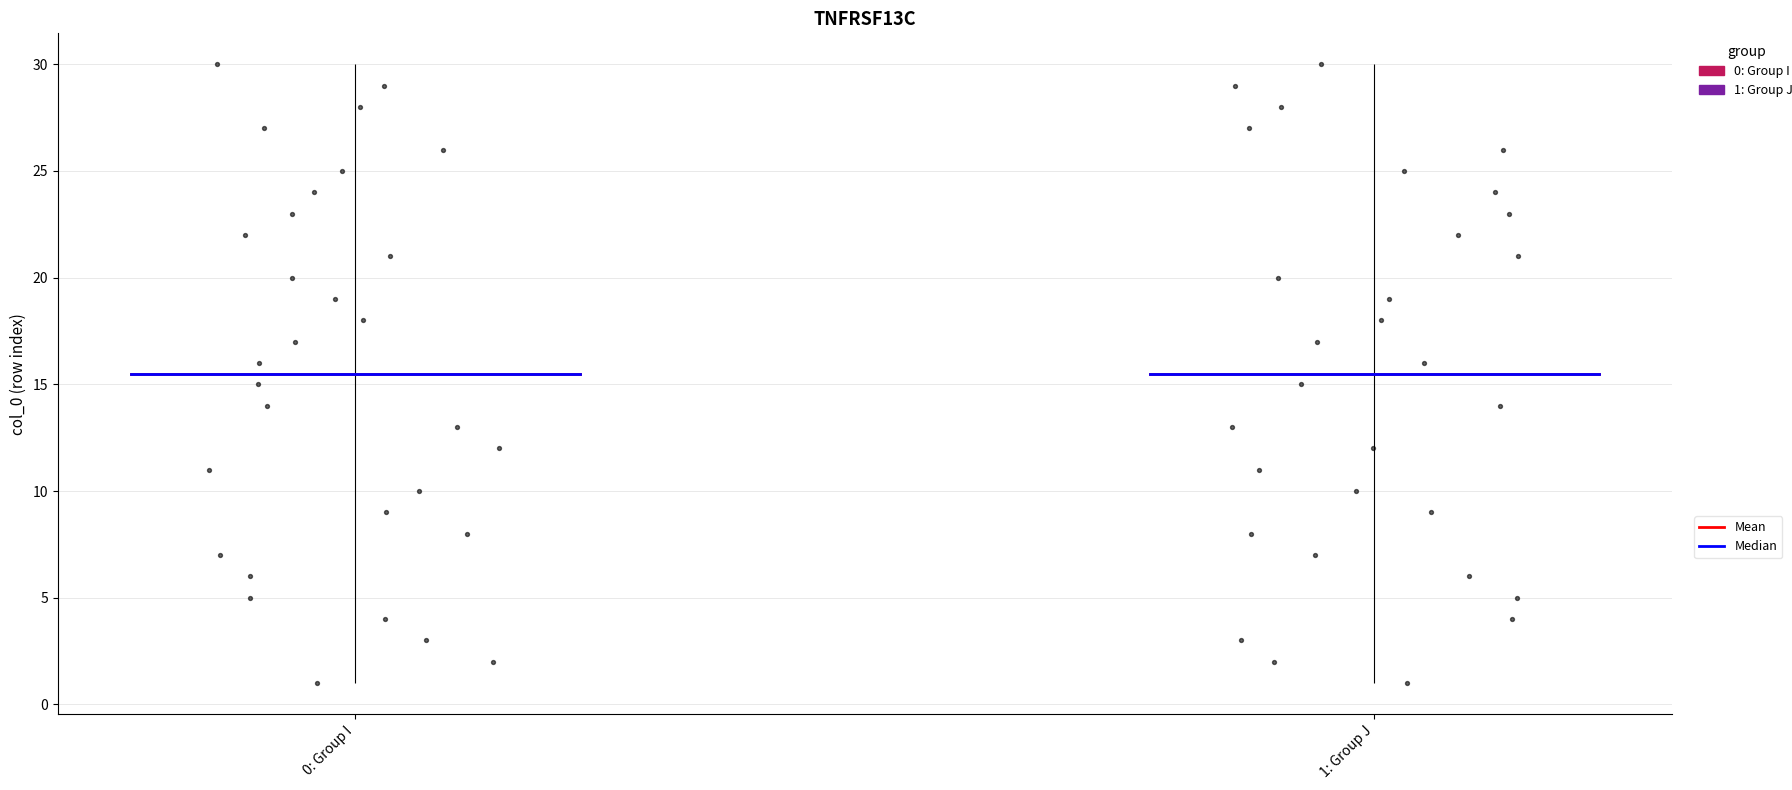

Is the value of I at 21 greater than the value of J at 22?

No